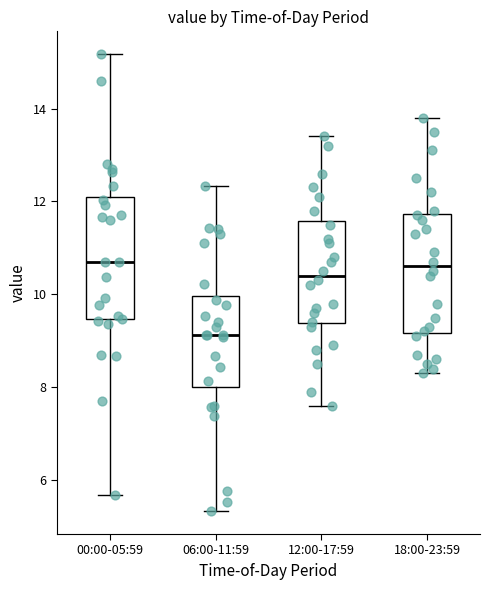

Reading left to right, read every box against the y-axis: the position of its median line, the range the box covers, and the ends of its whiskers. The values are not printed on the chart, so give them approximately, as read against the axis.

00:00-05:59: median 10.8, box 9.4 to 12.2, whiskers 5.6 to 15.2
06:00-11:59: median 9.2, box 8.0 to 10.0, whiskers 5.4 to 12.4
12:00-17:59: median 10.4, box 9.4 to 11.6, whiskers 7.6 to 13.4
18:00-23:59: median 10.6, box 9.2 to 11.8, whiskers 8.4 to 13.8